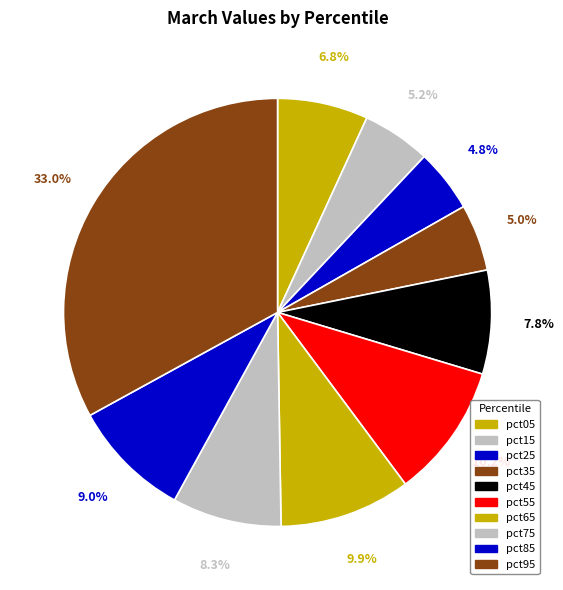

Count the number of slices in the pie.

10